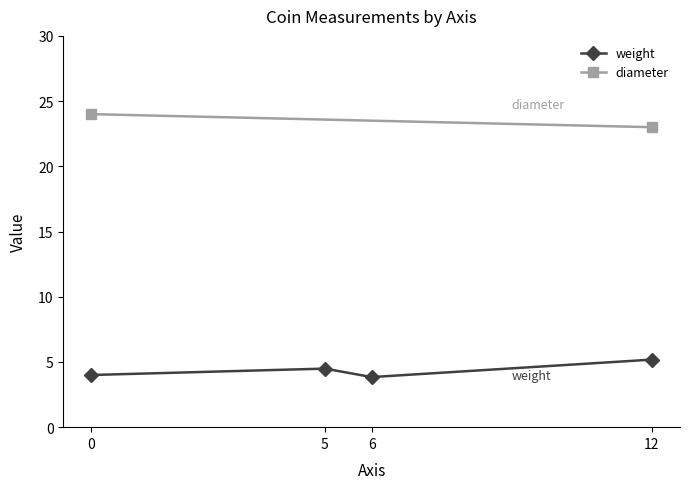

At which category does weight reach its first local peak?

5